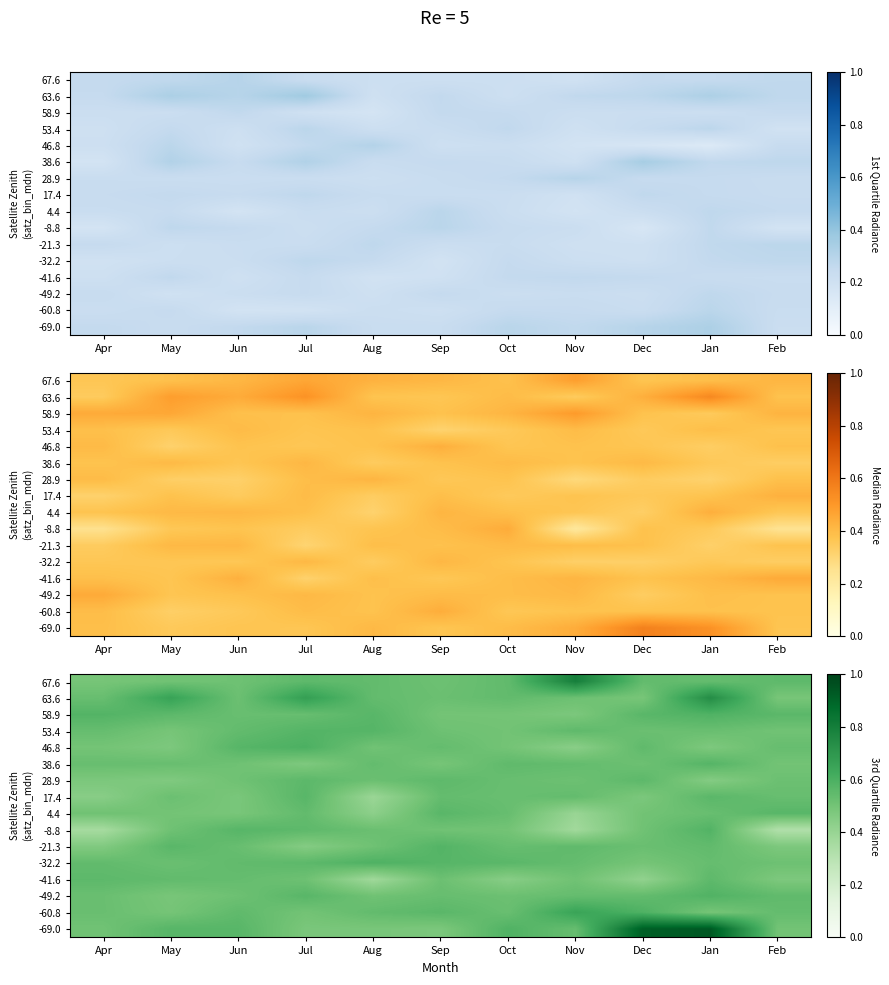

Is it true that -32.2 equals 0.2 at Oct?

False